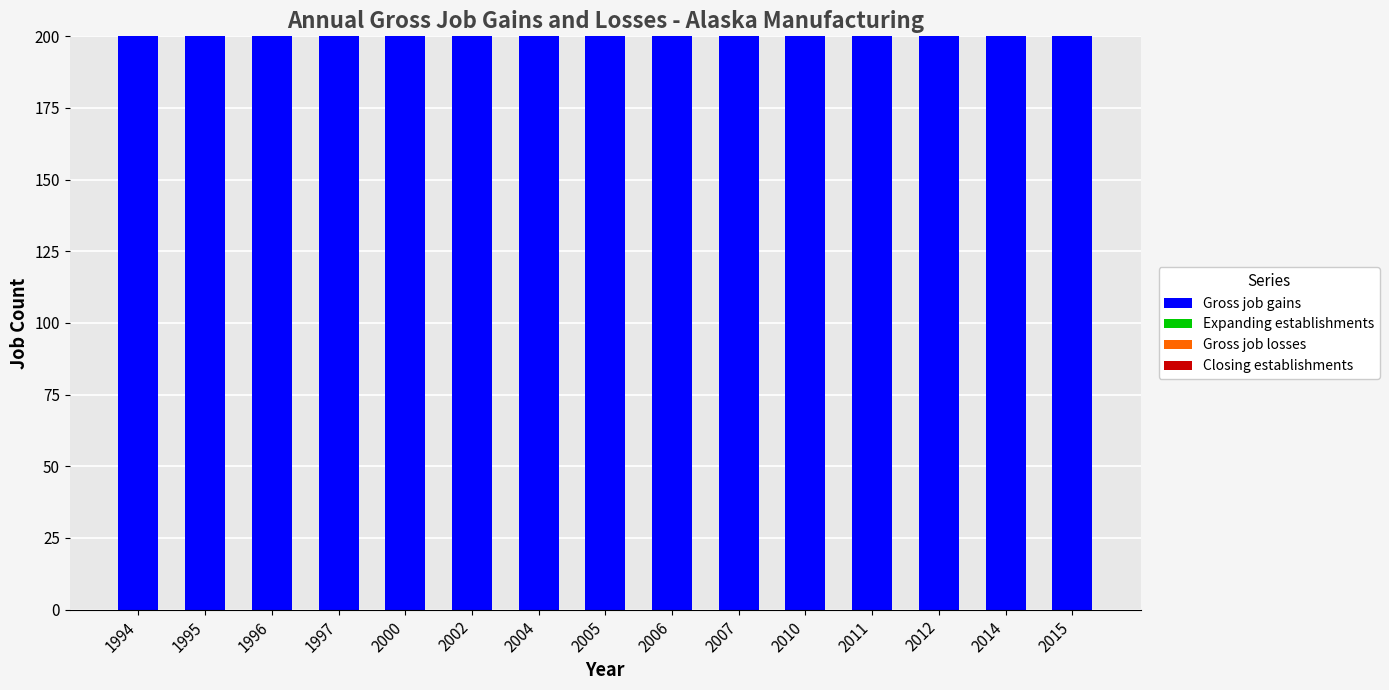

Which has a higher value, 1994 or 2010?

1994